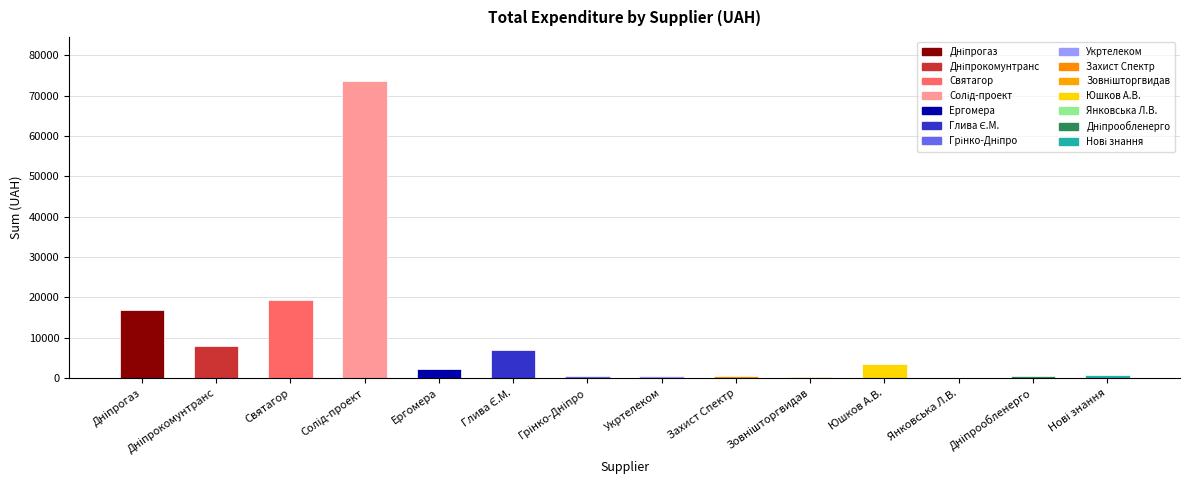

Is it true that the value at Юшков А.В. is 3600.0?

True